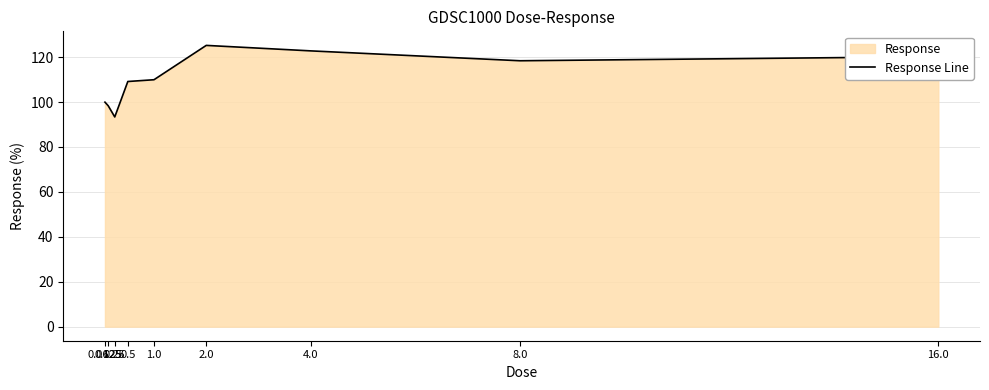

What position from the right is 0.125?

8